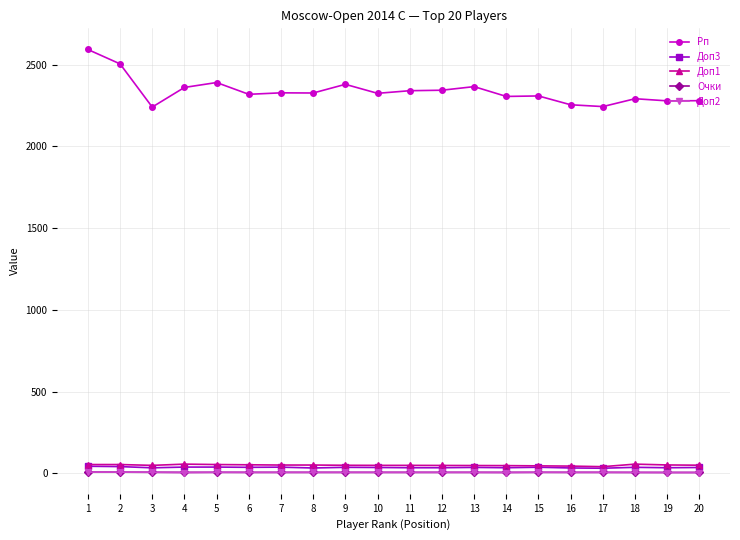

Between 1 and 20, which series saw the biggest shift?

Рп